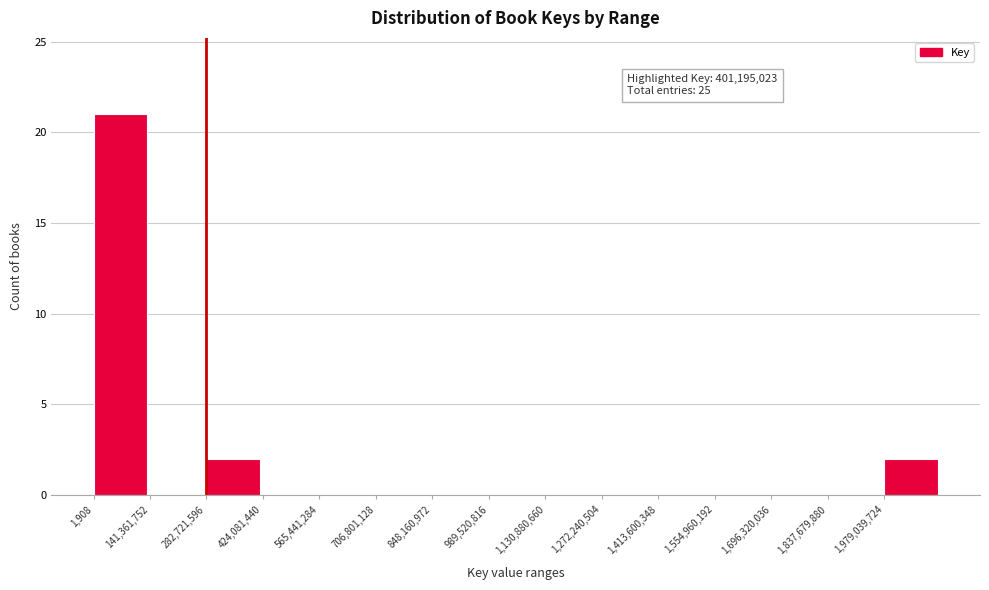

Which range on the x-axis has the tallest bar?

0 to 140000000